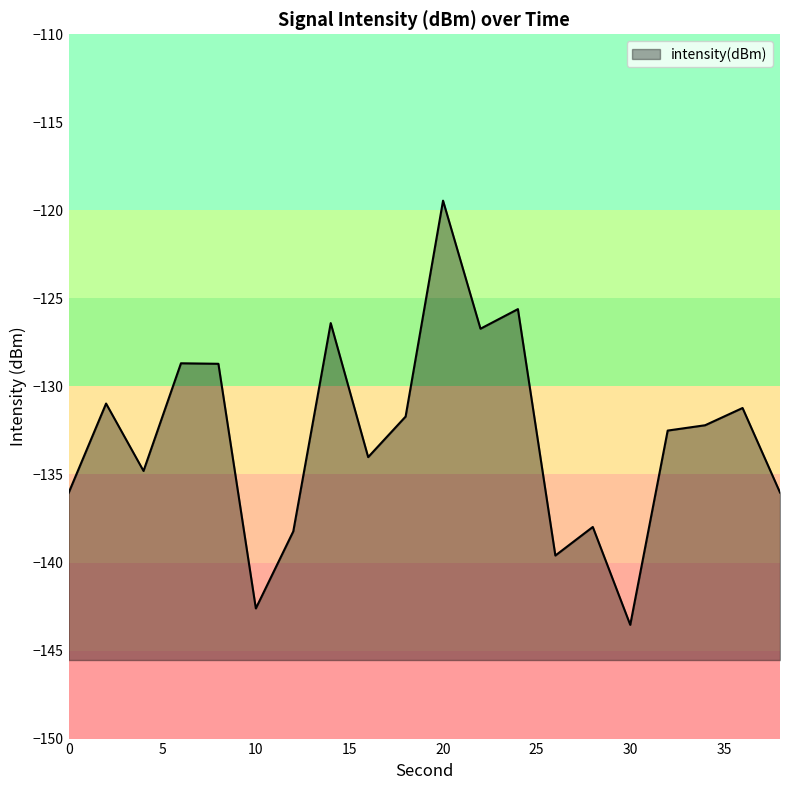

Which label corresponds to the largest value in the chart?

20